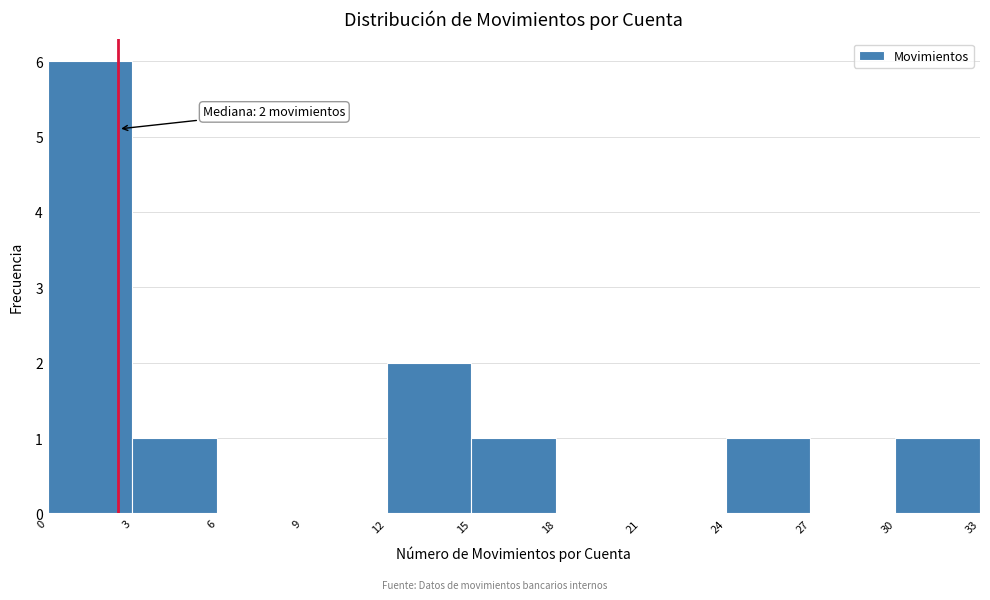

Over which range of the x-axis is the bar tallest?

0 to 3